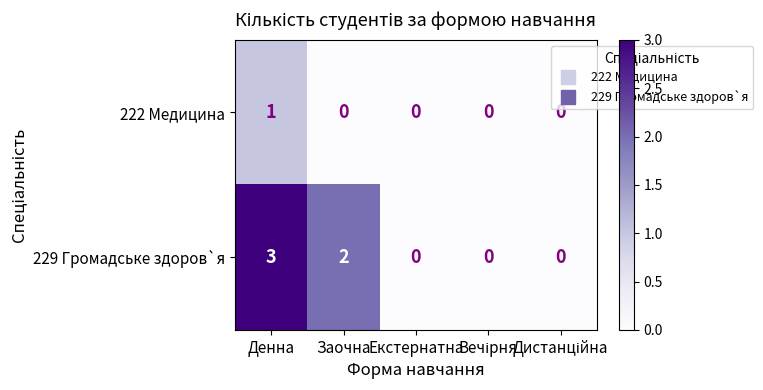

Rank the series by their average value, from highest to lowest.

229 Громадське здоров`я, 222 Медицина